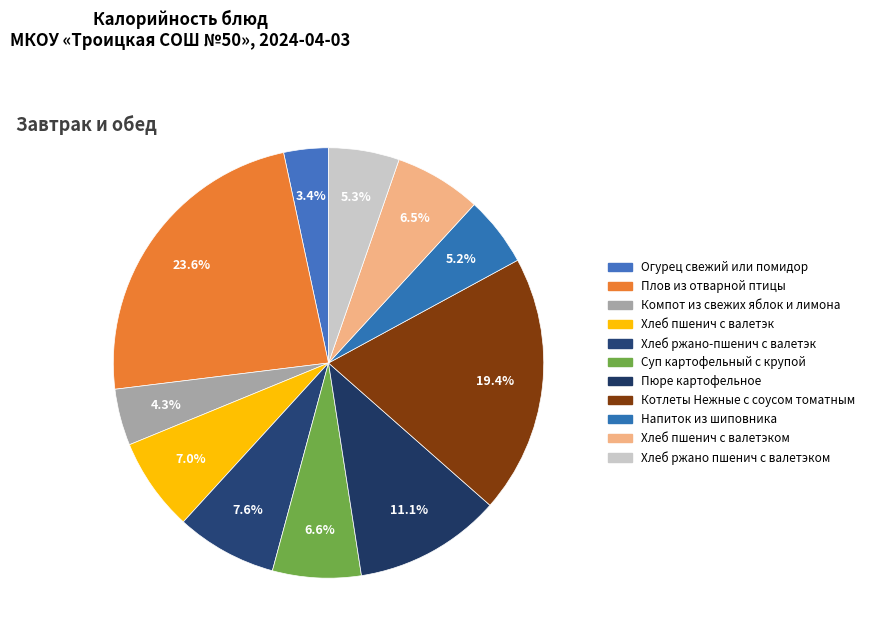

Which slice is the smallest?

Огурец свежий или помидор